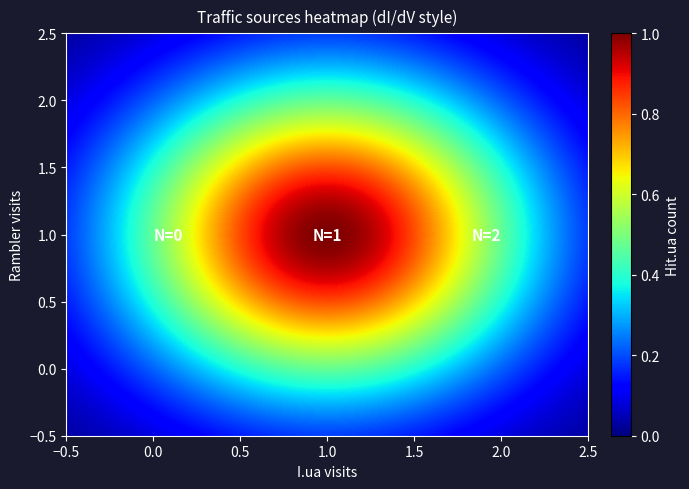

Which series has the largest range (max minus min)?

Rambler